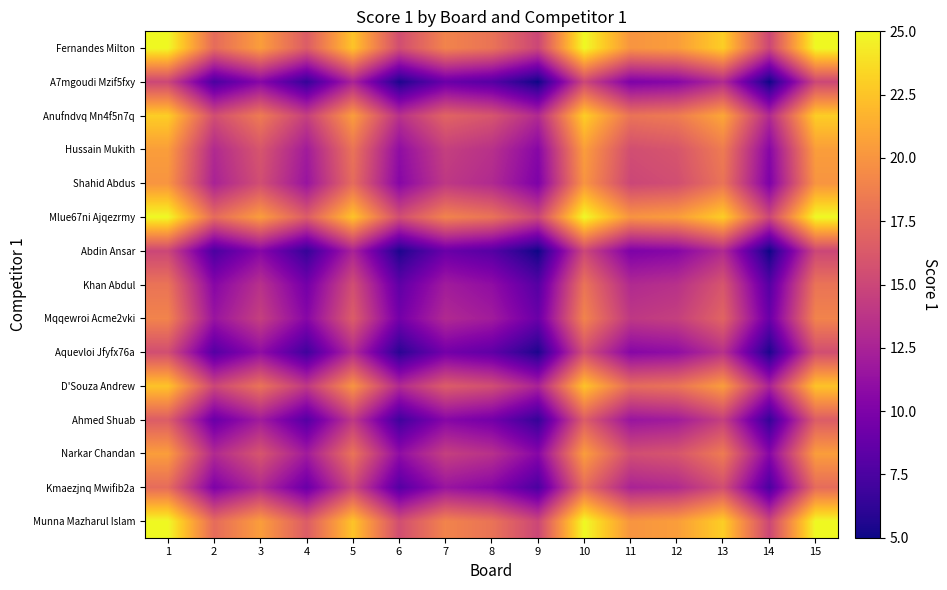

Which category has the lowest value across all series?

9